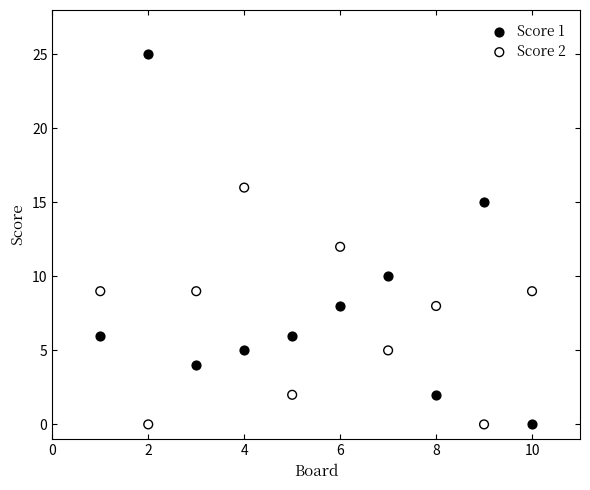

Which series contains the highest Y value?

Score 1